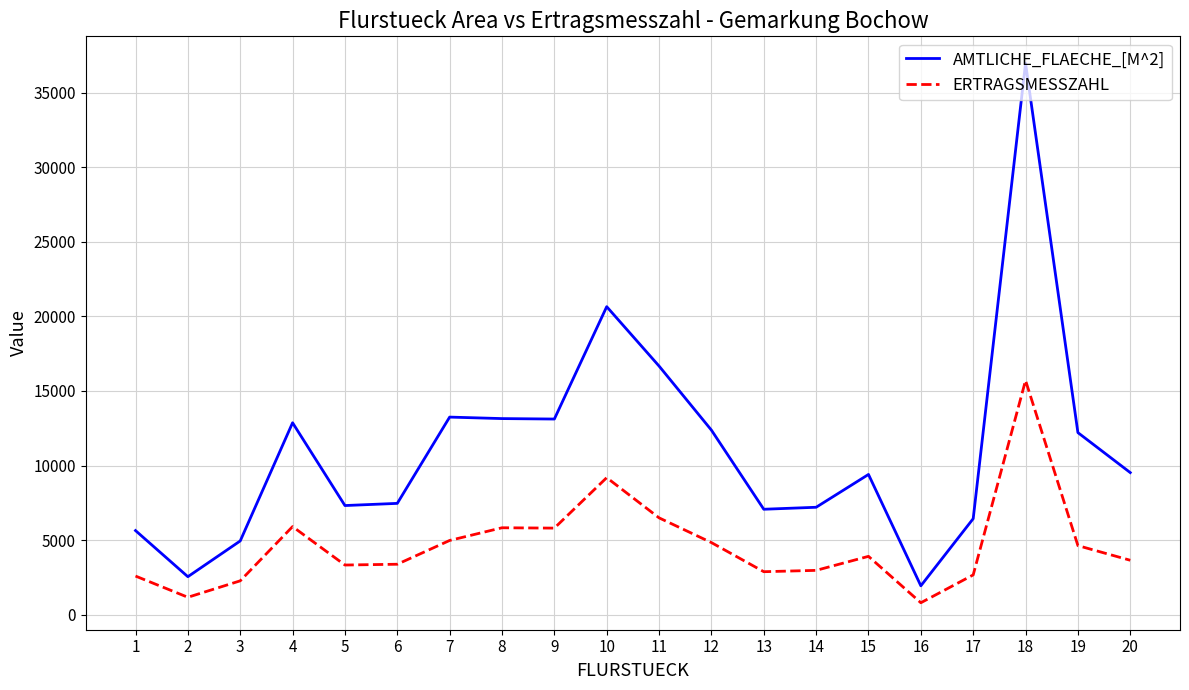

How many categories are shown in the chart?

20